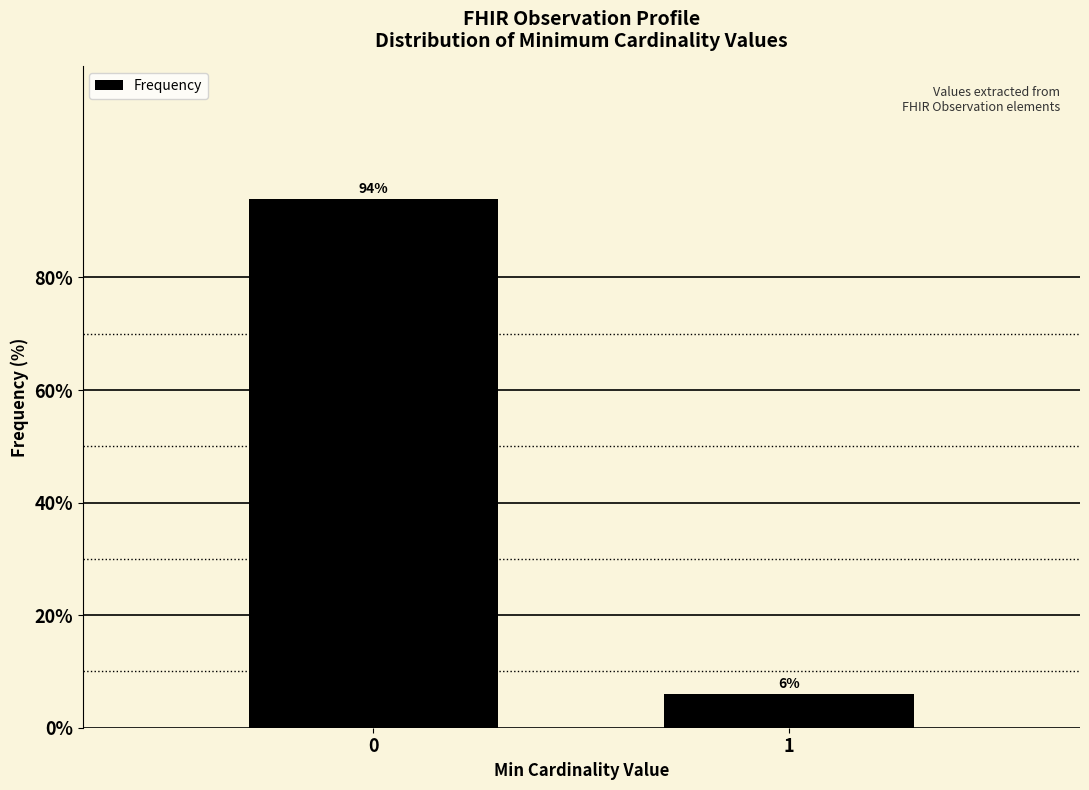

Reading left to right, what are all the values shown in this chart?

94	6